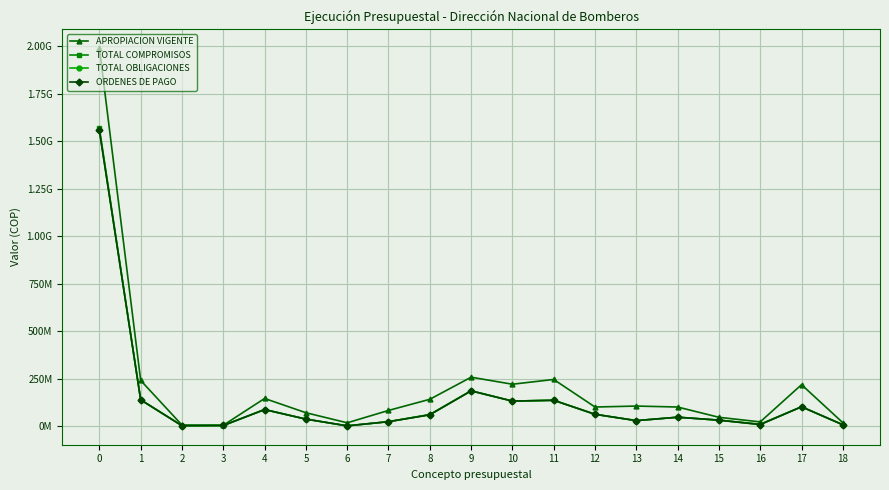

Between 3 and 13, which series saw the biggest shift?

APROPIACION VIGENTE